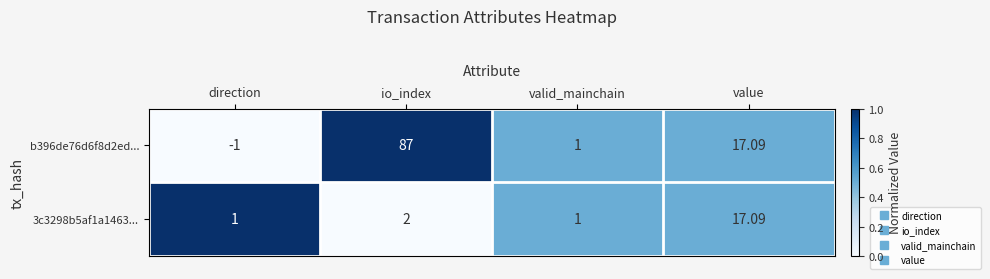

At which label is b396de76d6f8d2ed... closest to 43?

value